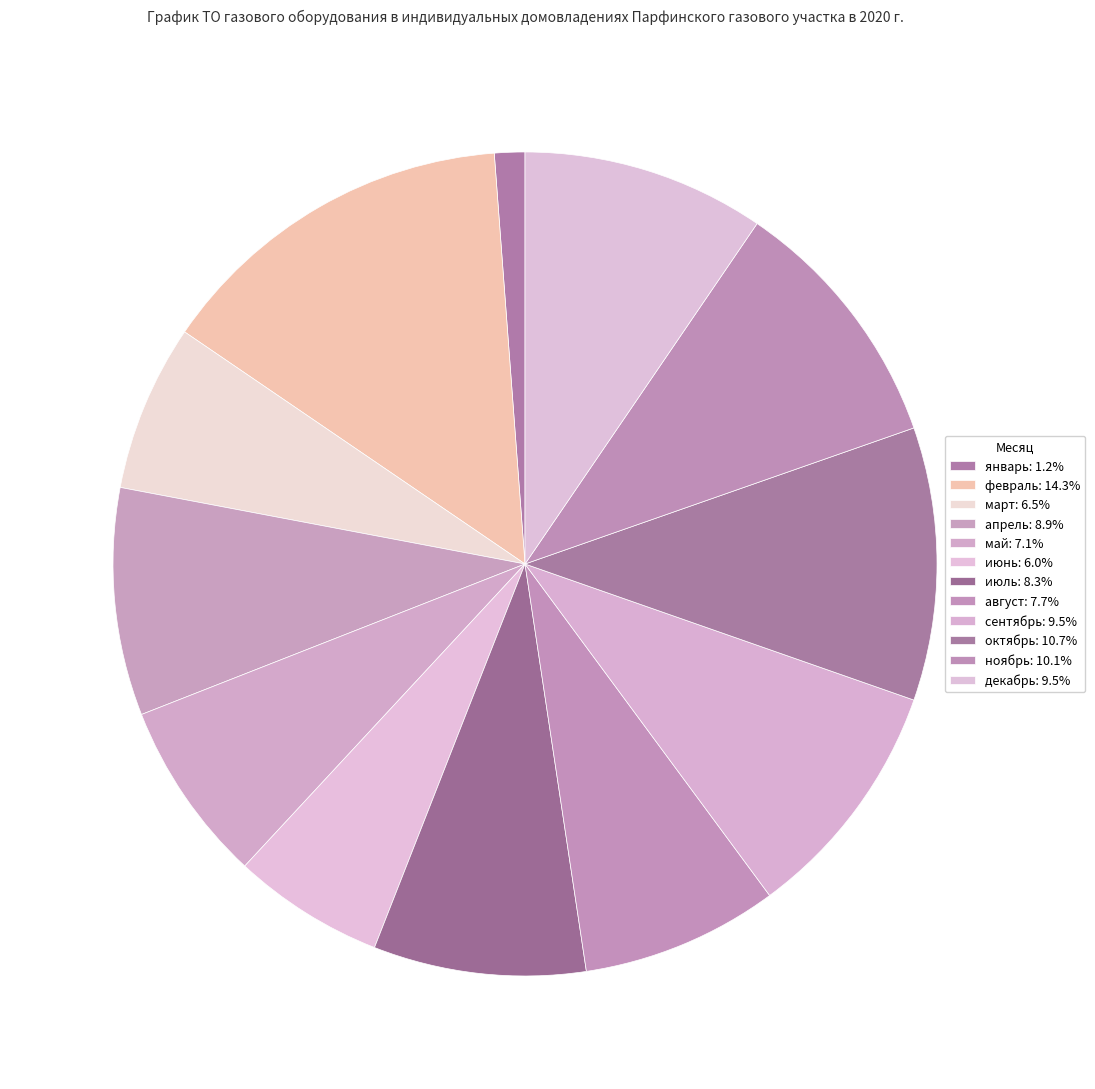

How many slices are in this pie chart?

12